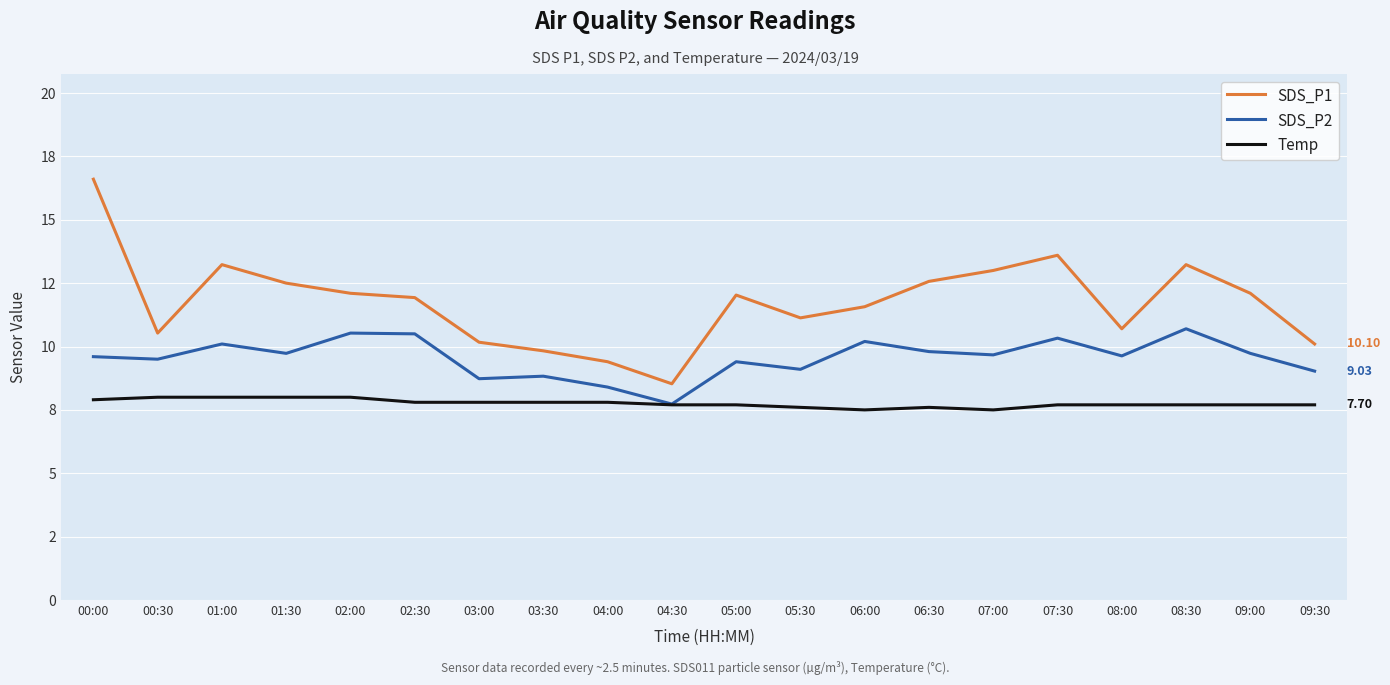

What is the label of the 1st point from the right?

09:30